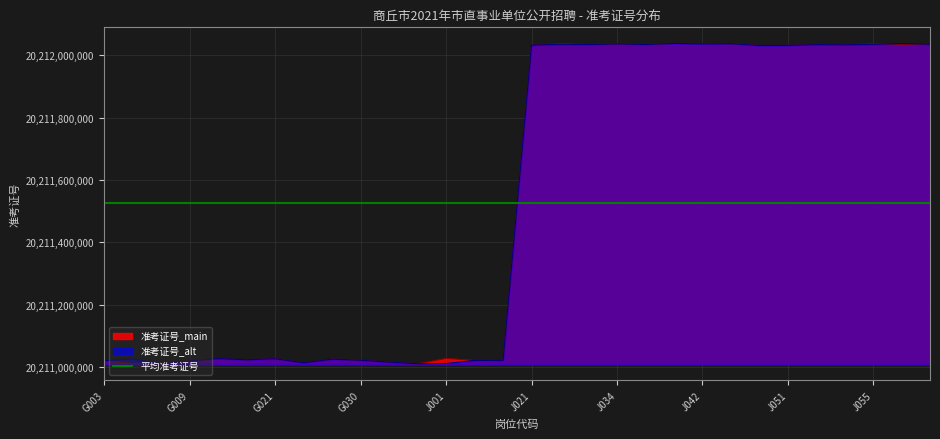

Reading right to left, transcribe all the data shown in this chart.

准考证号_main: 20212034719	20212034110	20212036507	20212033101	20212033722	20212031127	20212030825	20212036506	20212037019	20212037503	20212034003	20212035908	20212033815	20212036724	20212031024	20211022216	20211022024	20211028305	20211011102	20211016628	20211022527	20211026019	20211014320	20211027508	20211024030	20211026830	20211020114	20211010820	20211012324	20211020928
准考证号_alt: 20212034719	20212037207	20212034728	20212033101	20212033722	20212031127	20212030825	20212036506	20212035827	20212037503	20212034003	20212035908	20212033815	20212034718	20212031830	20211022216	20211022024	20211012030	20211011102	20211016628	20211022527	20211026019	20211014320	20211027508	20211024030	20211027817	20211020114	20211010820	20211026615	20211020928